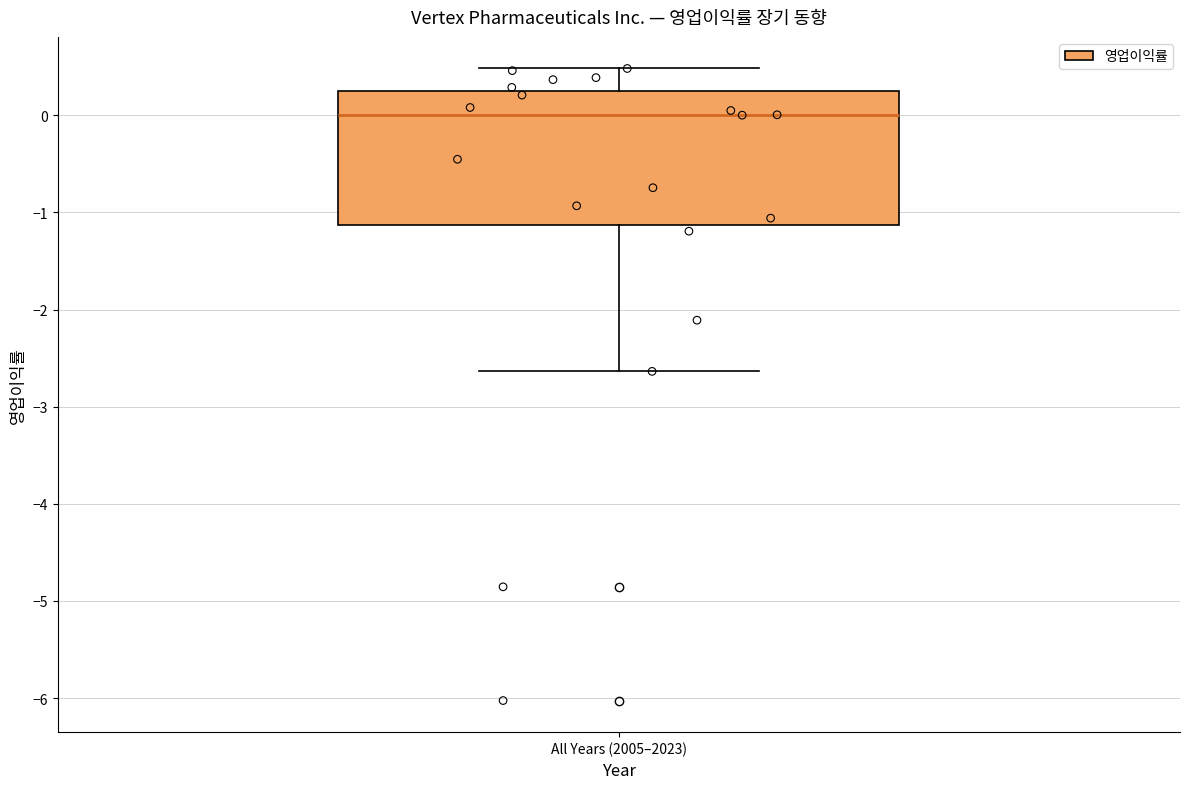

Read this box plot against the y-axis: the position of the median line, the range covered by the box, and the ends of both whiskers. The values are not printed on the chart, so give them approximately, as read against the axis.

median 0.0, box -1.1 to 0.2, whiskers -2.6 to 0.5